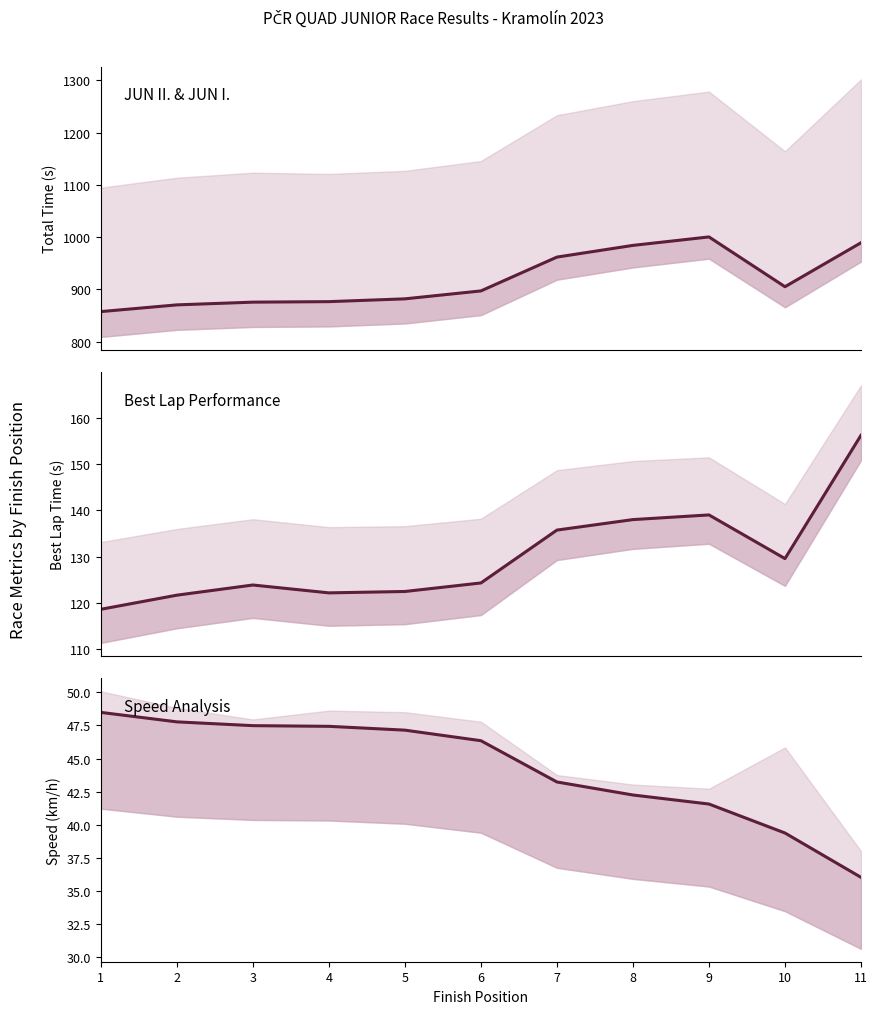

True or false: Total Time (s) has more than 2 points higher than both neighbors.

False